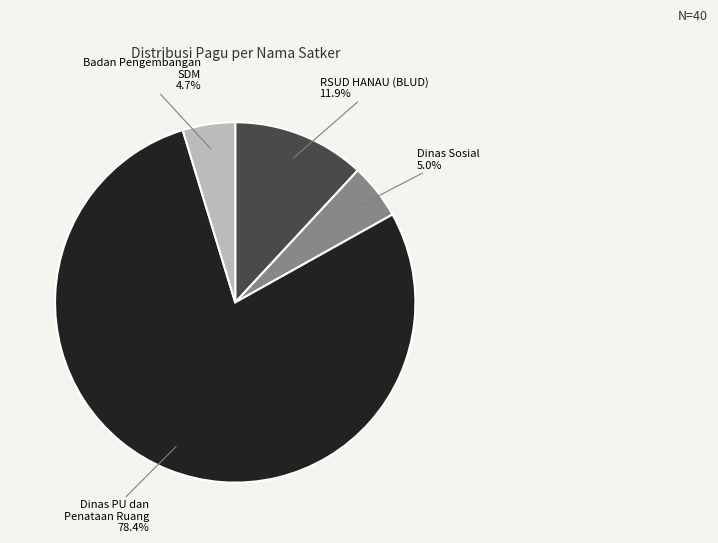

What is the largest slice in the pie chart?

Dinas Pekerjaan Umum dan Penataan Ruang